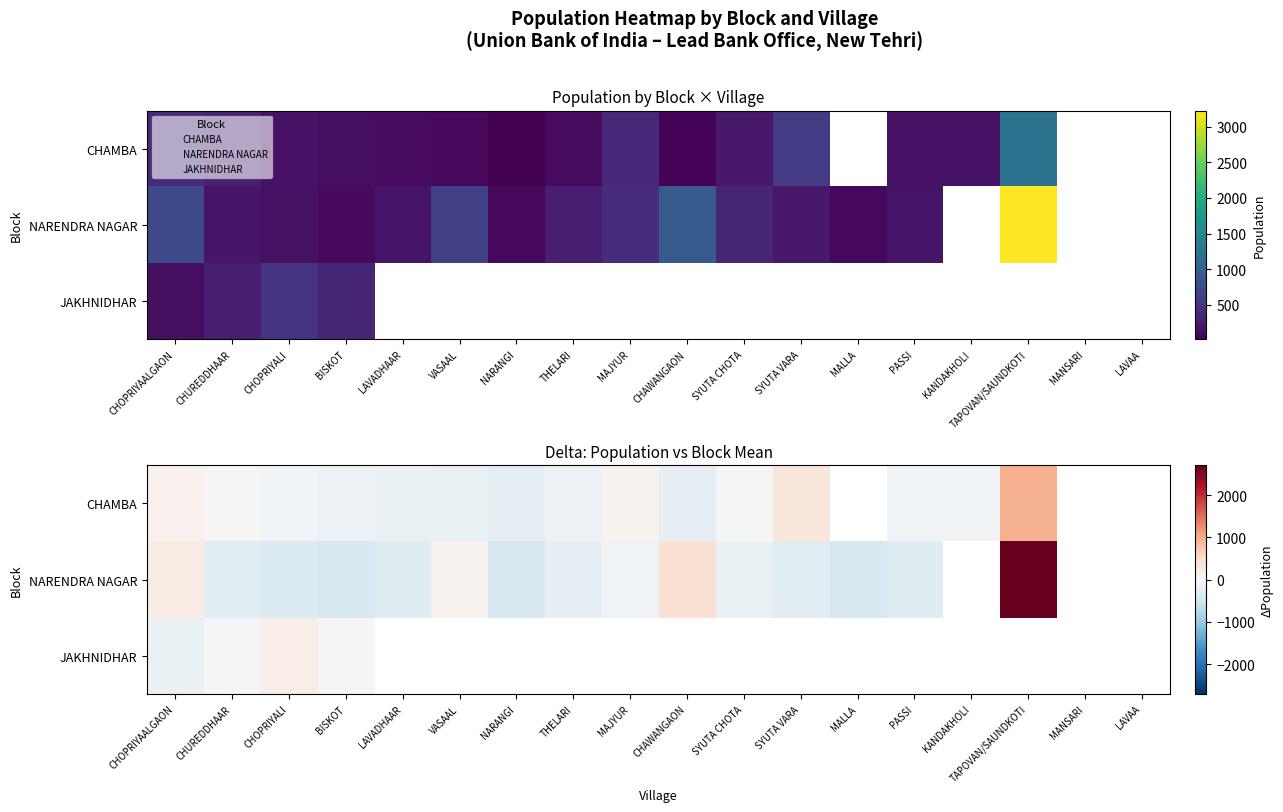

Which series has the largest range (max minus min)?

NARENDRA NAGAR